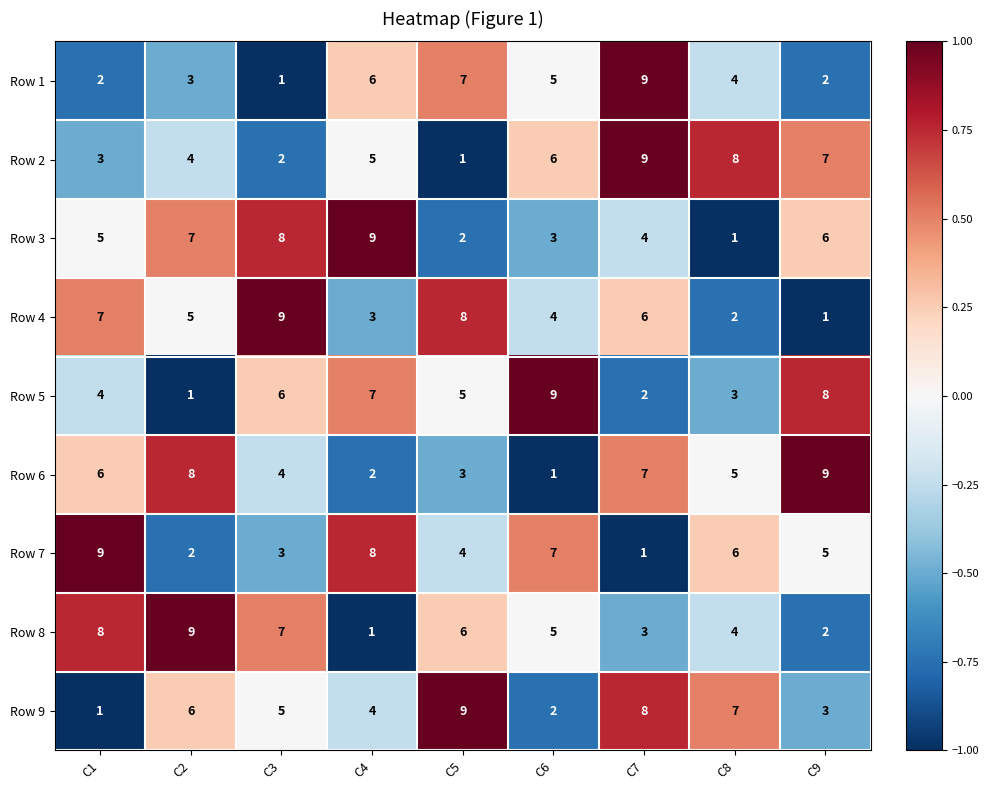

The Row 5 series shows 4 at C1. True or false?

True